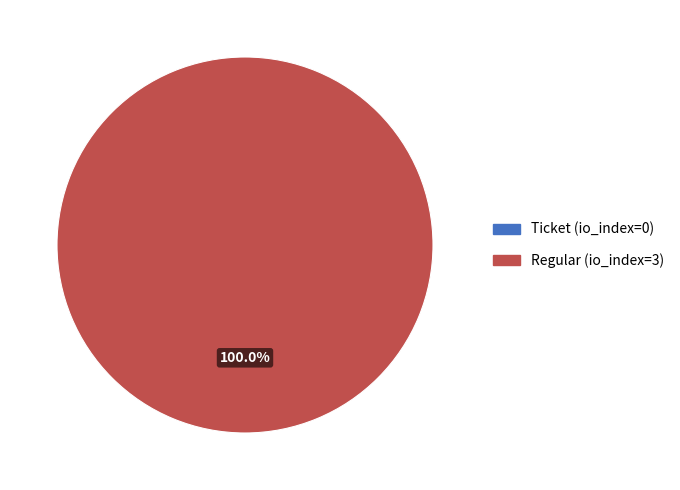

What is the change in value from Ticket to Regular?

+3